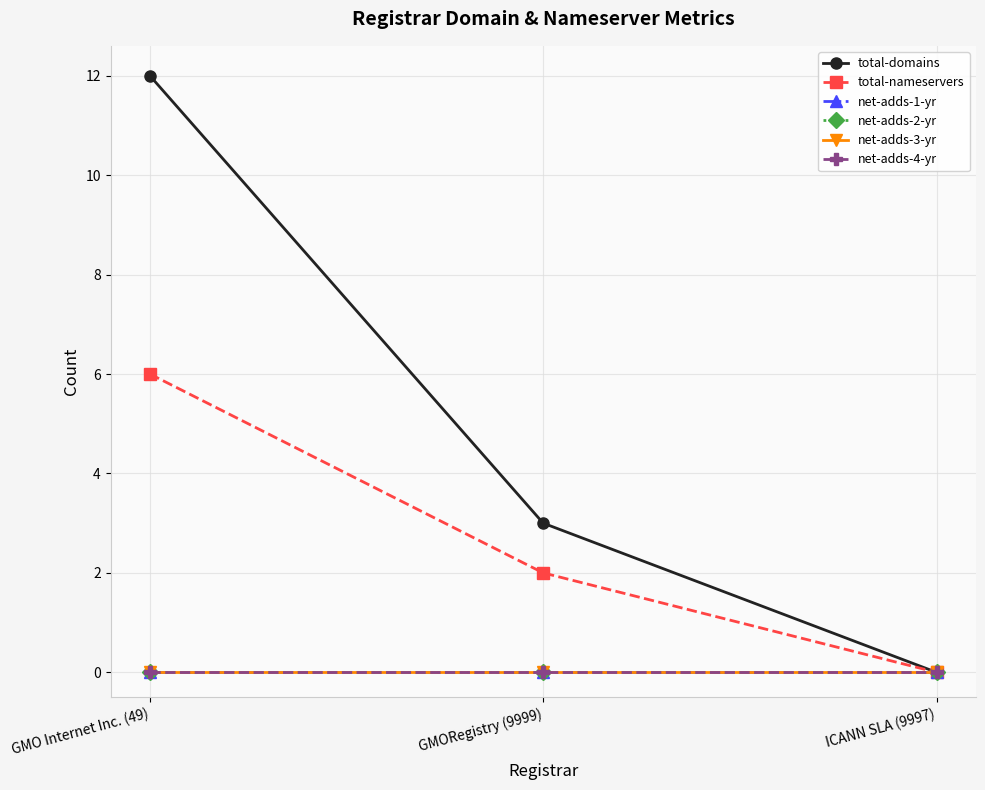

Does the chart have visible grid lines?

Yes